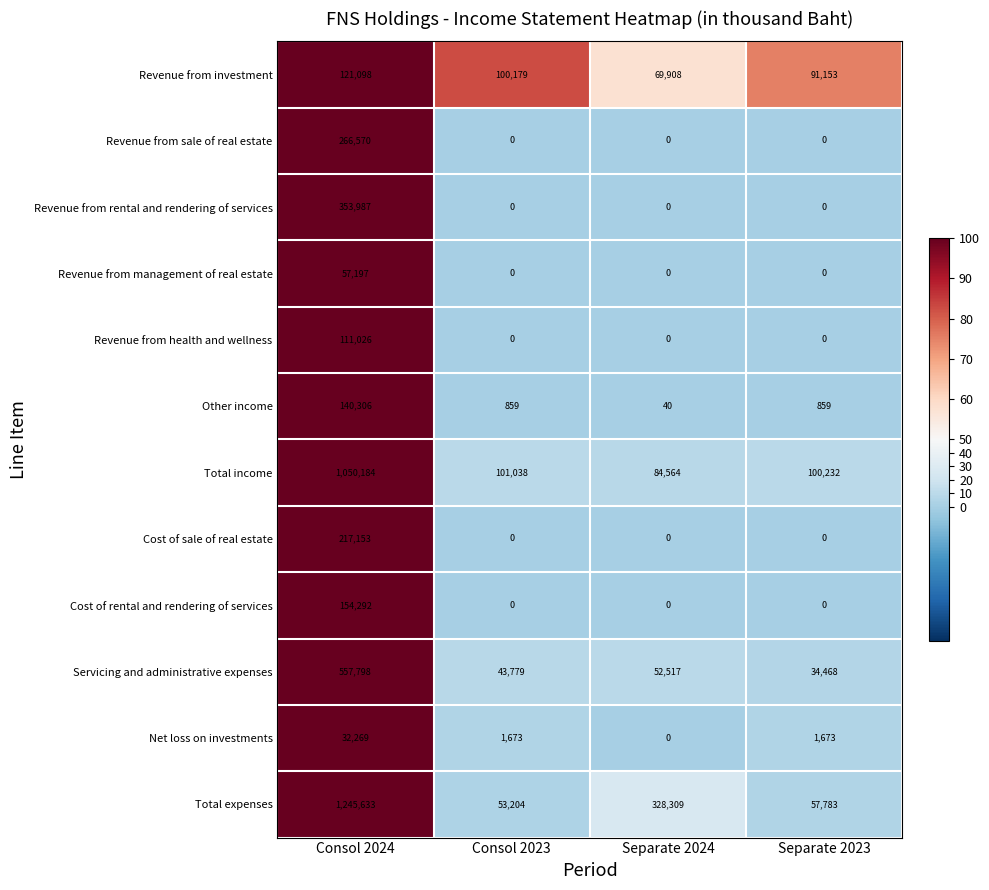

Is it true that Revenue from management of real estate equals 0 at Consol 2023?

True